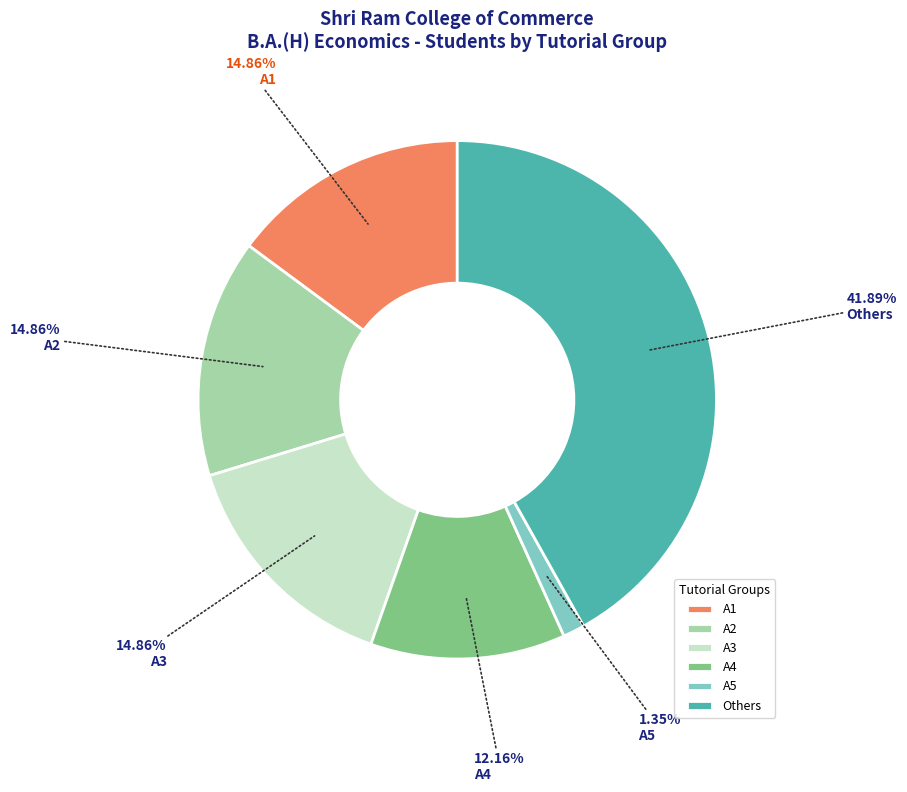

Is there any slice that represents more than half of the pie?

No